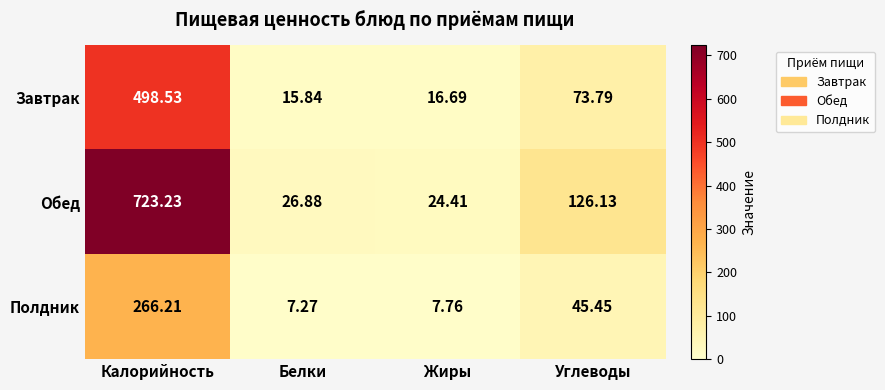

At how many categories does at least one series exceed 526?

1